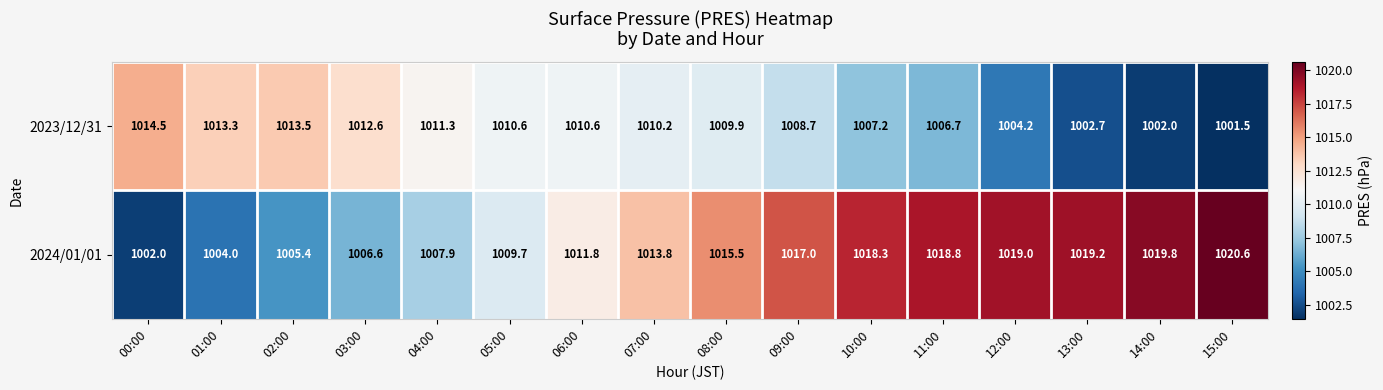

Which series changed the most between 13:00 and 14:00?

2023/12/31